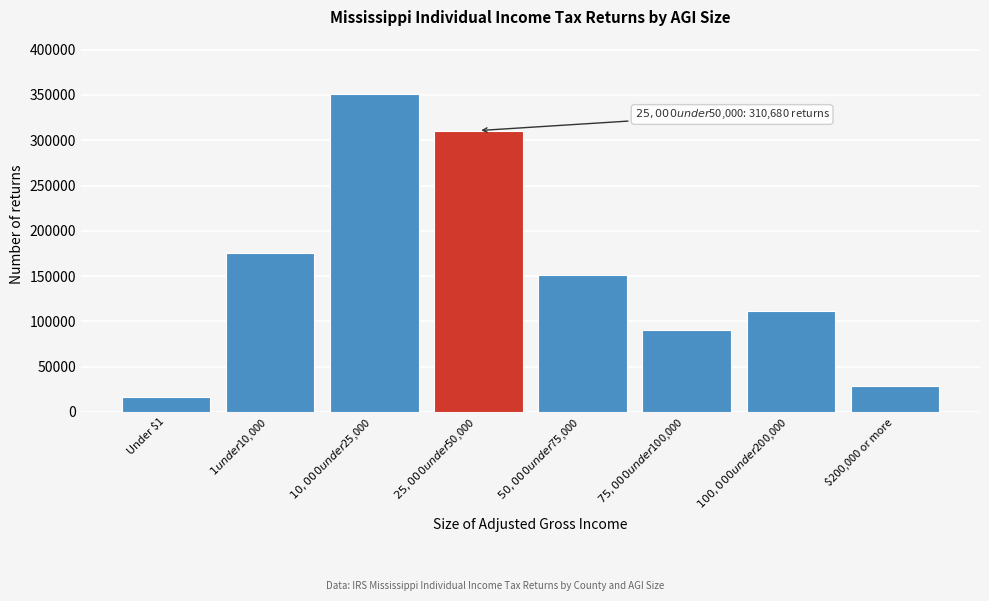

Reading left to right, extract all data points from this chart.

16590	175510	350990	310680	151110	90650	111420	28280